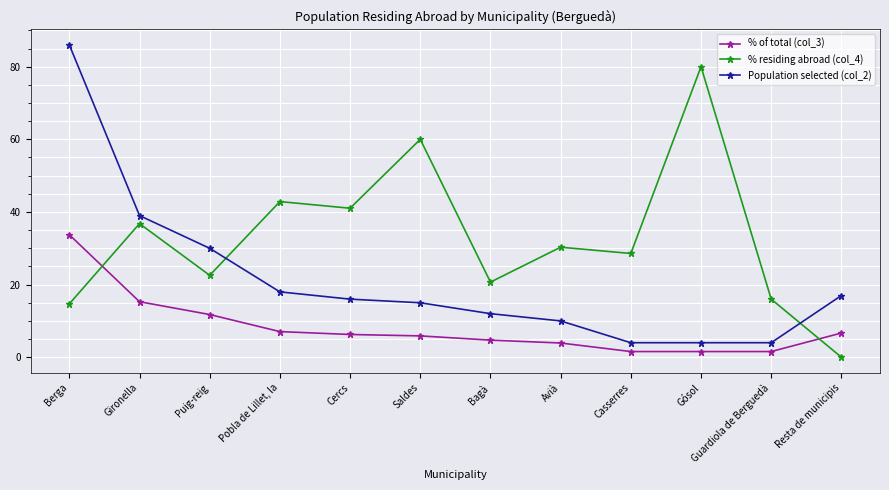

What is the difference between the maximum and minimum values in the % of total (col_3) series?

32.2